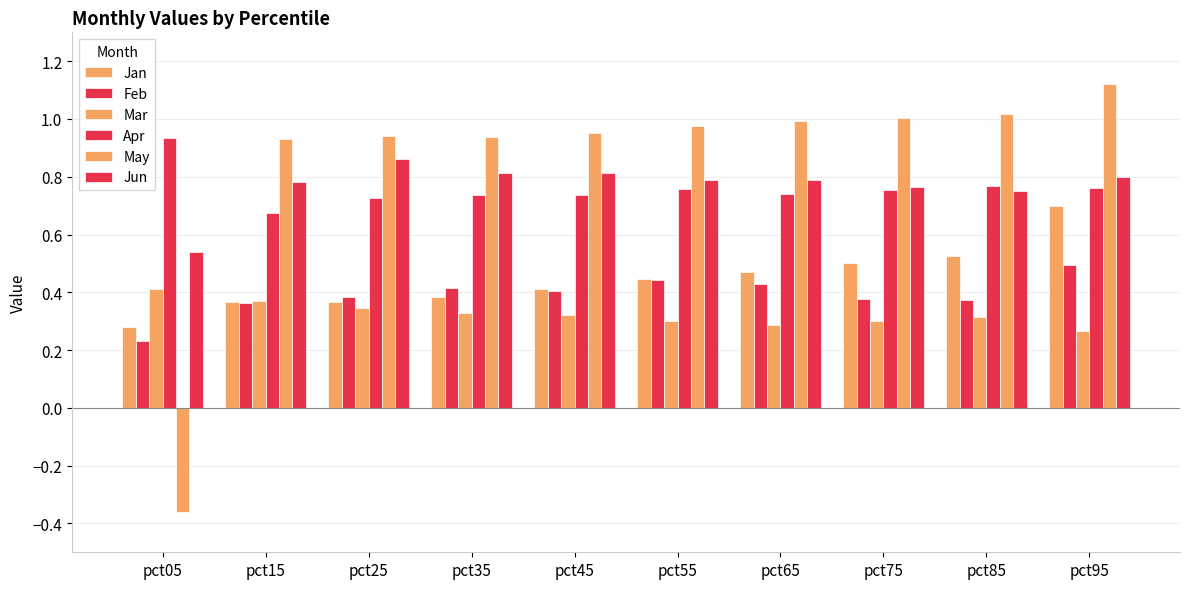

How many bars are there in total?

60